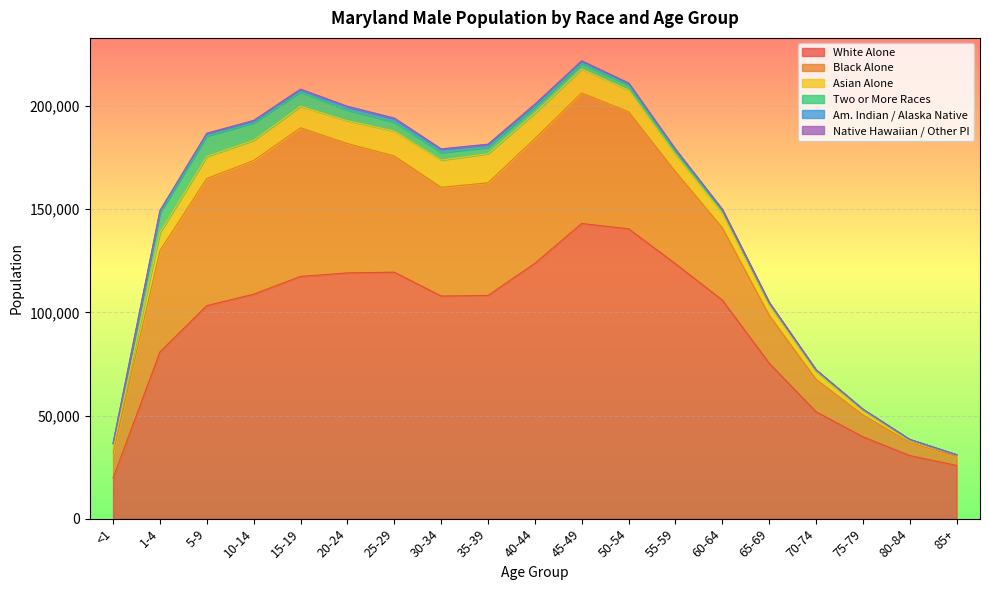

Which has a higher value, 5-9 or 80-84?

5-9